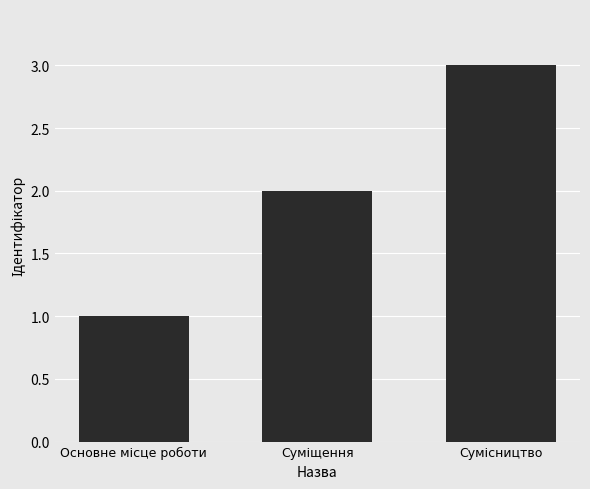

What is the greatest value displayed?

3